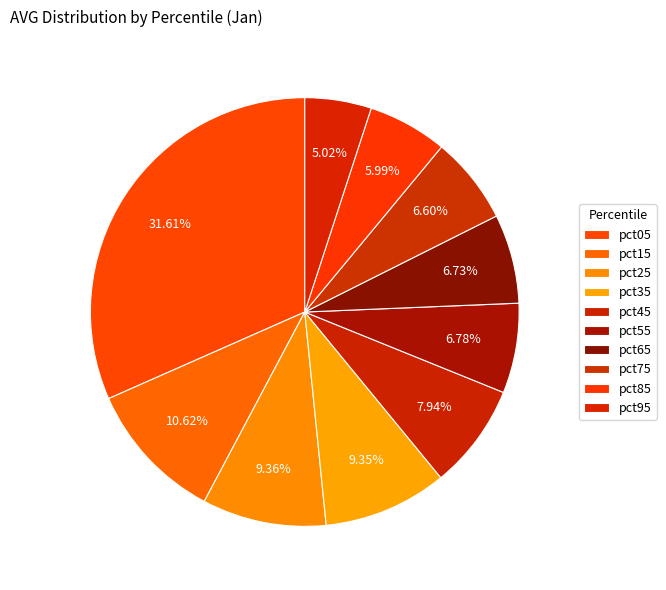

To the nearest percent, what percentage of the pie is pct55?

7%